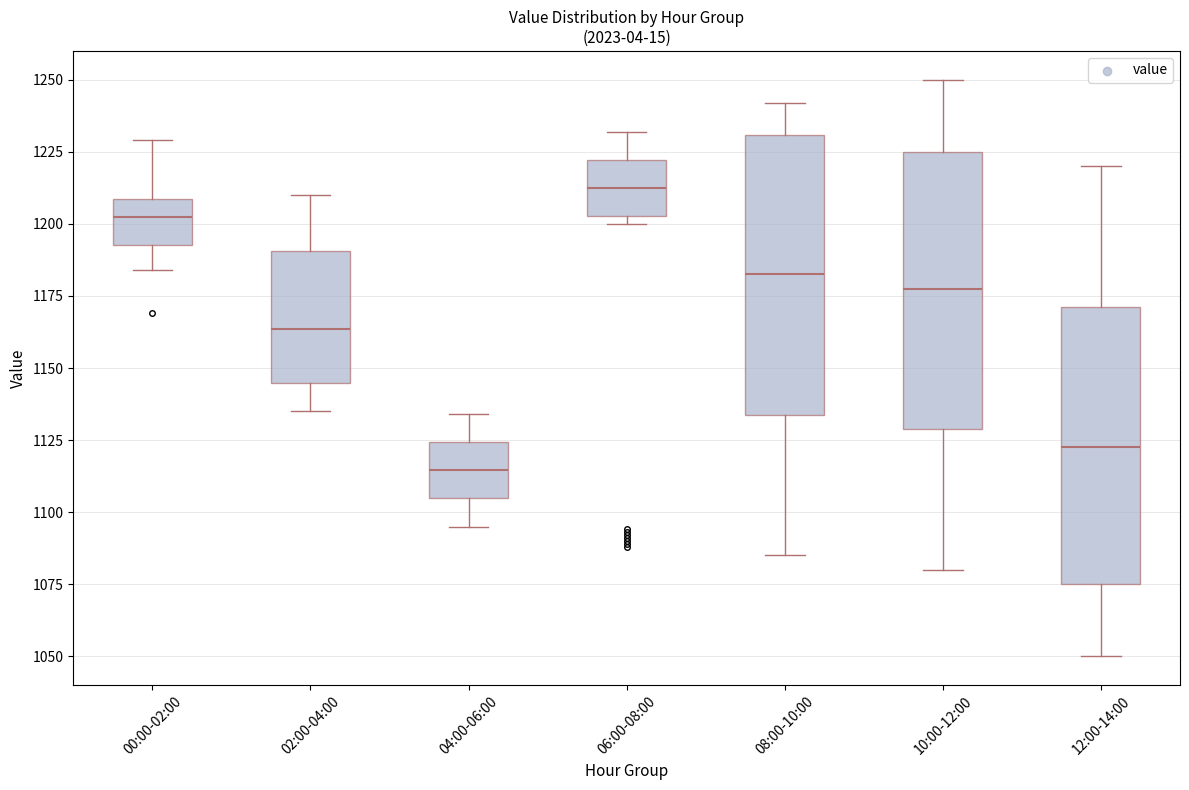

Which box has the lowest median line?

04:00-06:00